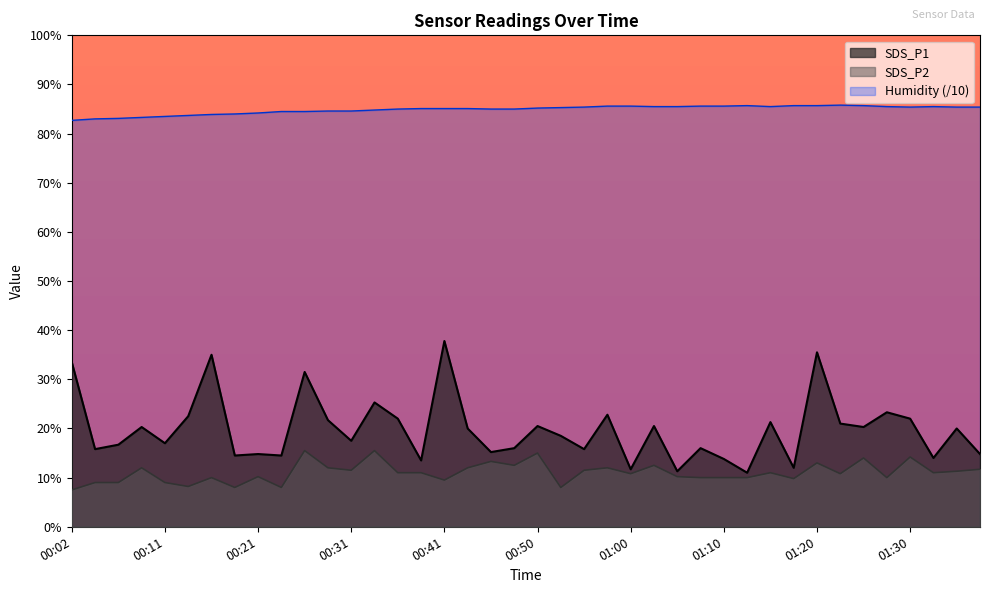

What position from the left is 00:48?

20